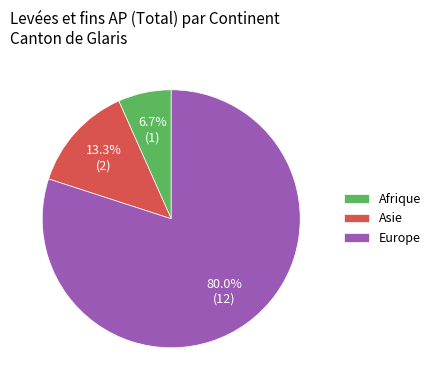

To the nearest percent, what is the difference between the largest and smallest slice percentages?

73%